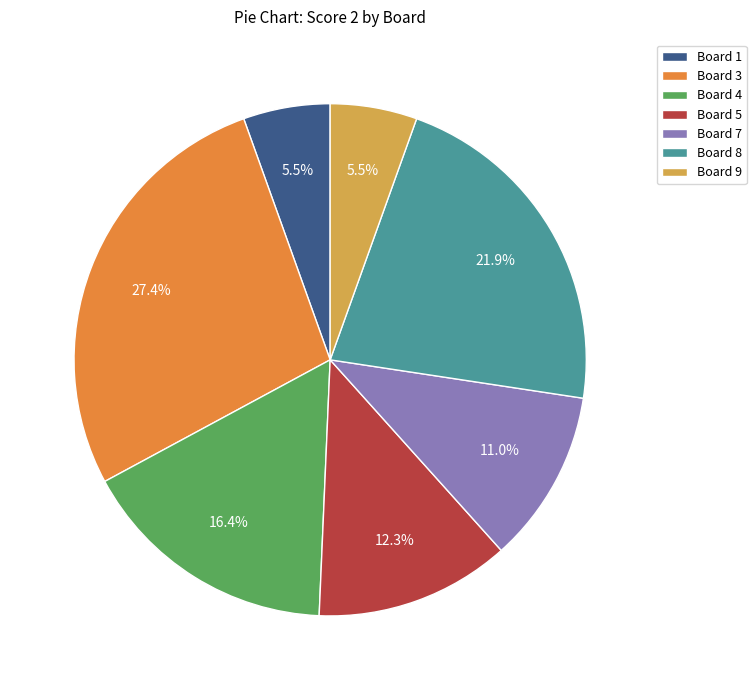

Count the number of slices in the pie.

7